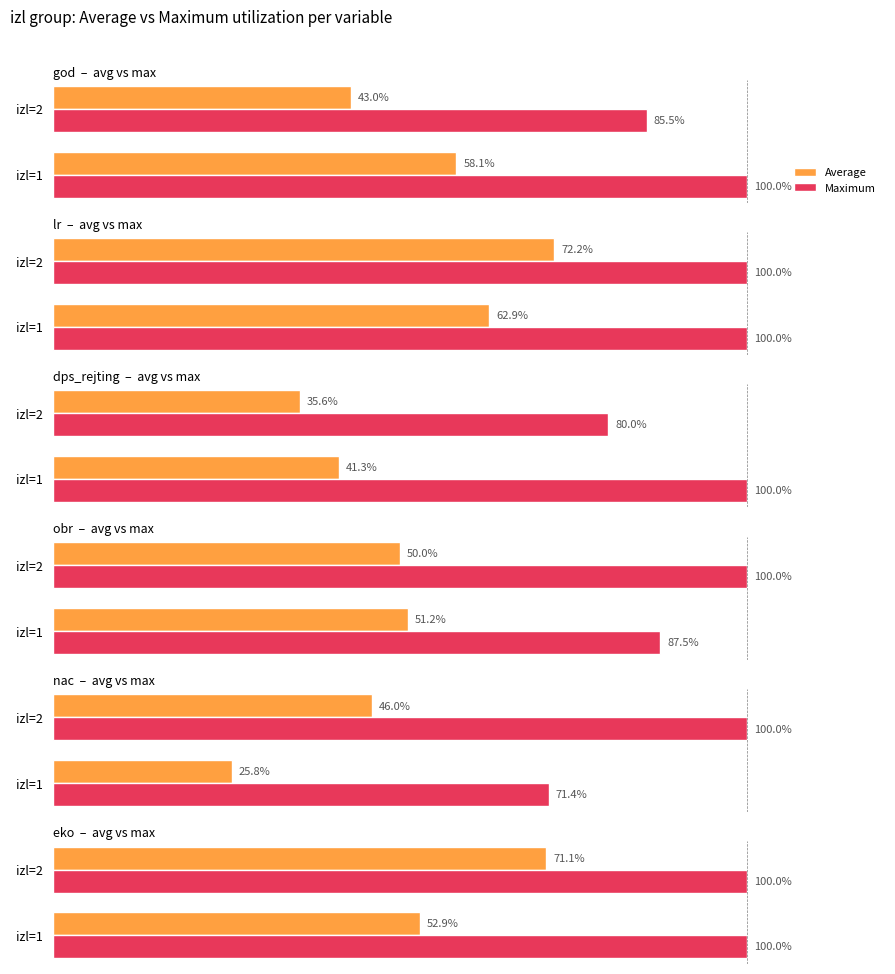

Between izl=1 and izl=2, which is larger?

izl=2